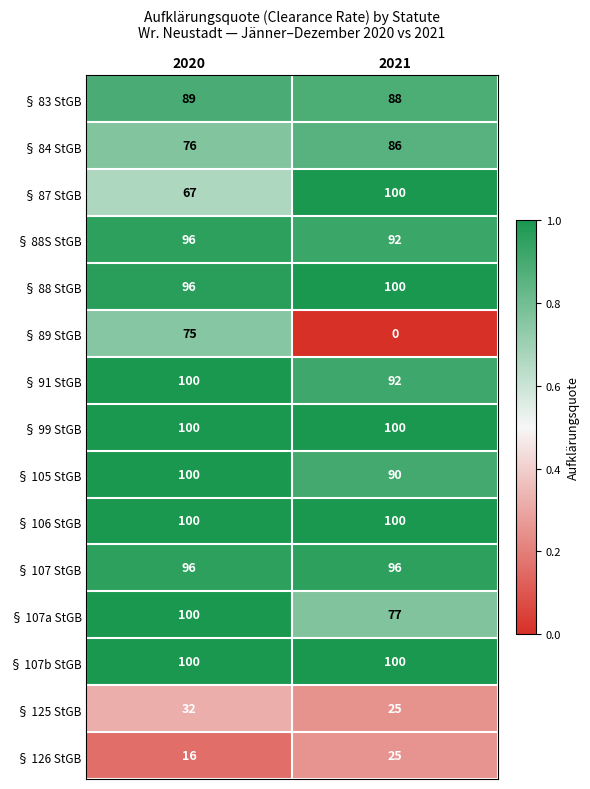

What is the average value of the § 84 StGB series?

81